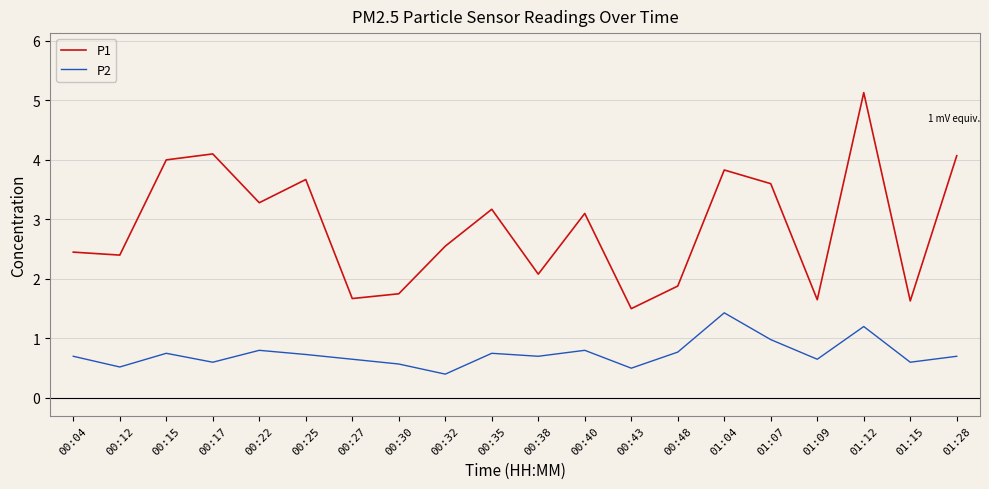

Which series has the widest spread of values?

P1